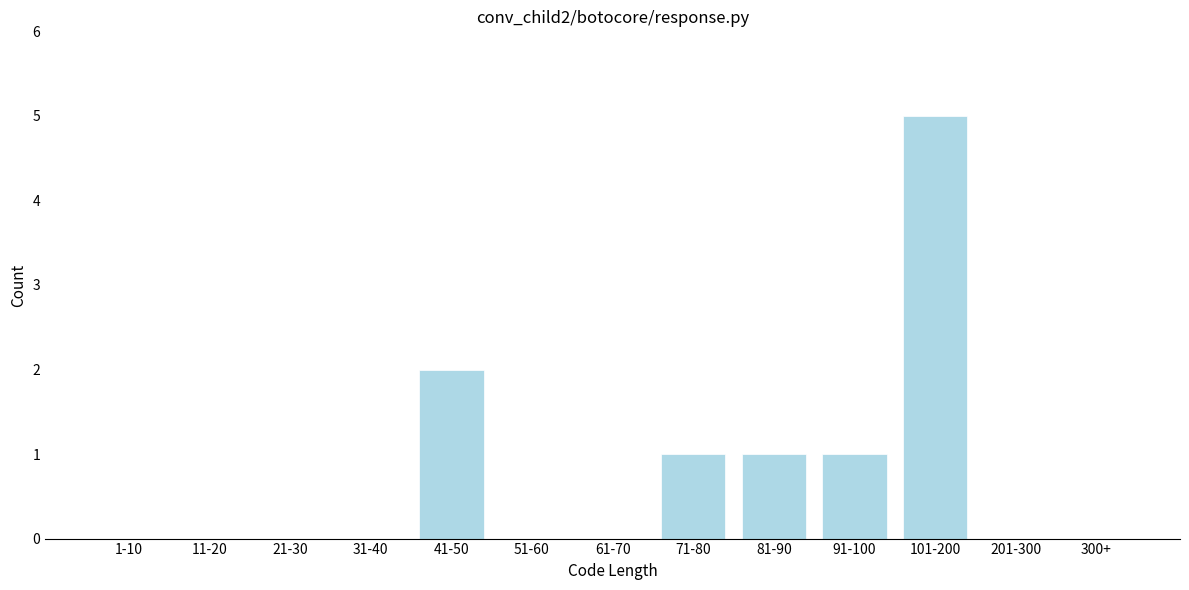

Reading left to right, extract all data points from this chart.

1-10=0	11-20=0	21-30=0	31-40=0	41-50=2	51-60=0	61-70=0	71-80=1	81-90=1	91-100=1	101-200=5	201-300=0	300+=0